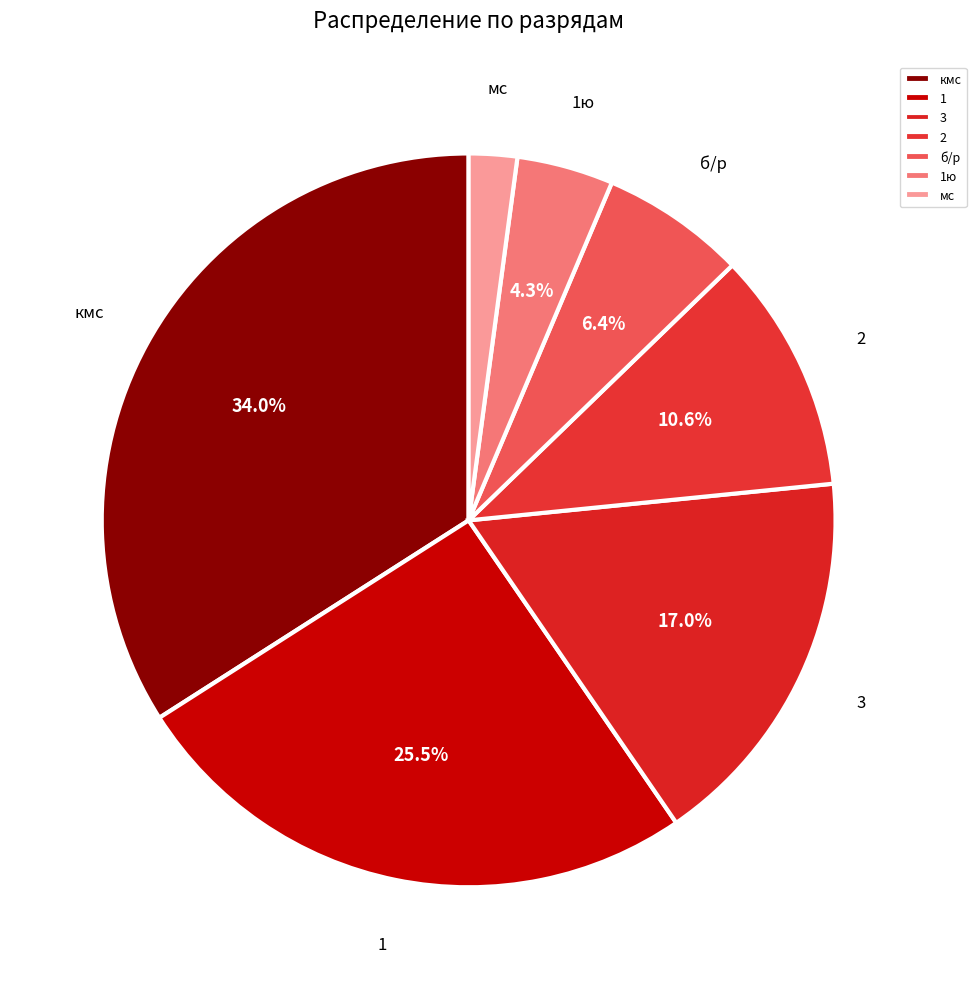

True or false: 1 accounts for 34% of the total.

False